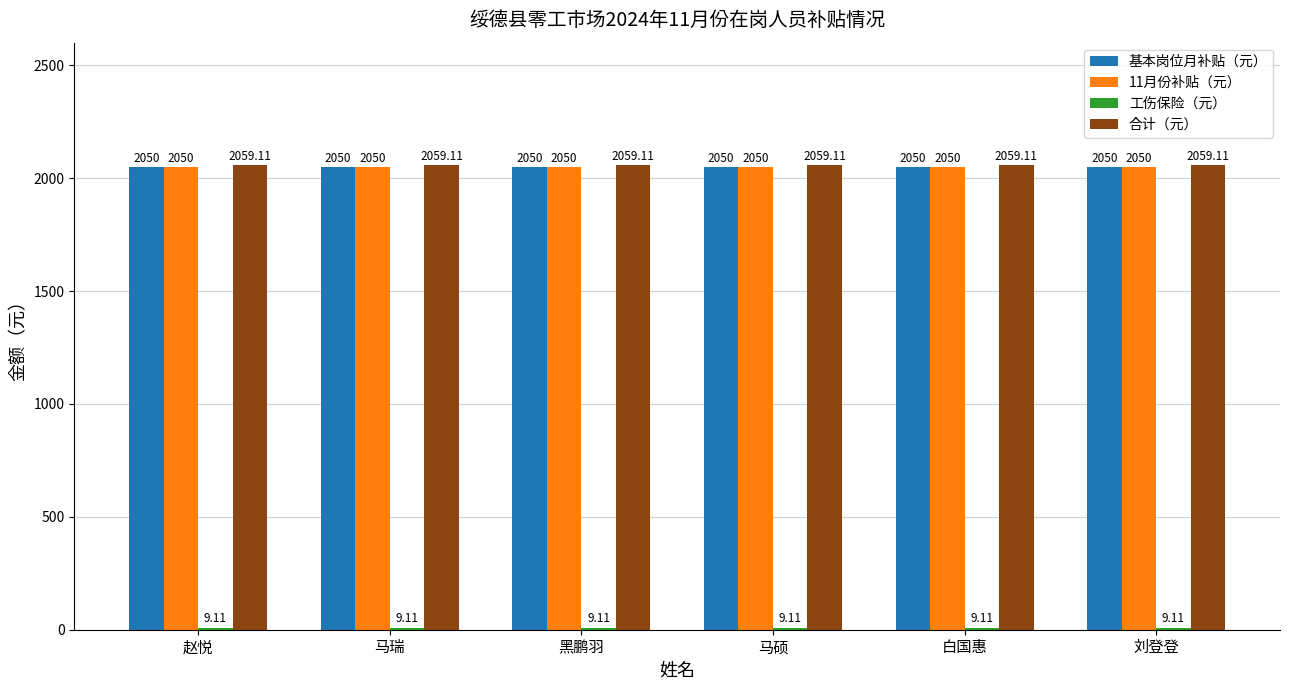

At how many categories does at least one series exceed 1254?

6